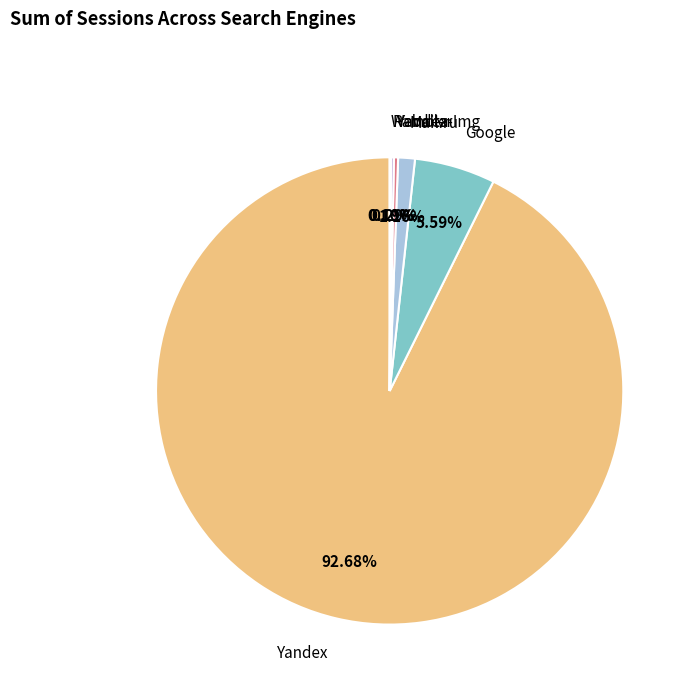

Which slice is the largest?

Yandex